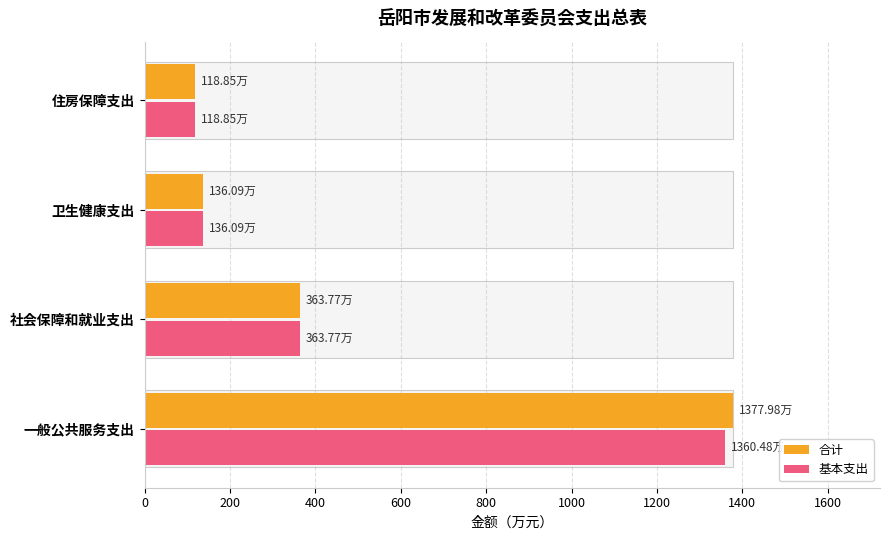

How many bars are there in total?

8